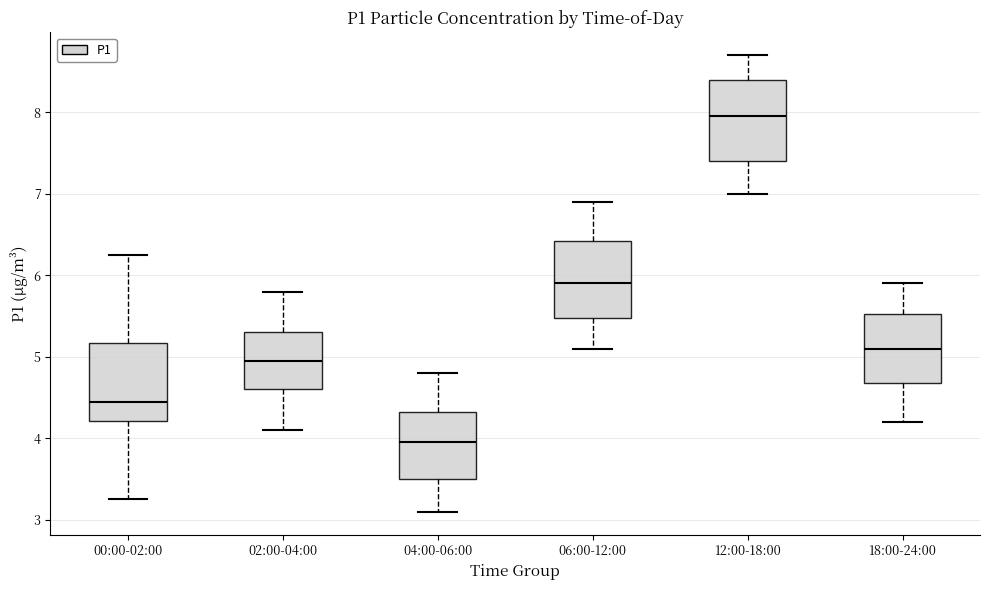

Reading left to right, read every box against the y-axis: the position of its median line, the range the box covers, and the ends of its whiskers. The values are not printed on the chart, so give them approximately, as read against the axis.

00:00-02:00: median 4.5, box 4.2 to 5.2, whiskers 3.3 to 6.3
02:00-04:00: median 5.0, box 4.6 to 5.3, whiskers 4.1 to 5.8
04:00-06:00: median 4.0, box 3.5 to 4.3, whiskers 3.1 to 4.8
06:00-12:00: median 5.9, box 5.5 to 6.4, whiskers 5.1 to 6.9
12:00-18:00: median 8.0, box 7.4 to 8.4, whiskers 7.0 to 8.7
18:00-24:00: median 5.1, box 4.7 to 5.5, whiskers 4.2 to 5.9